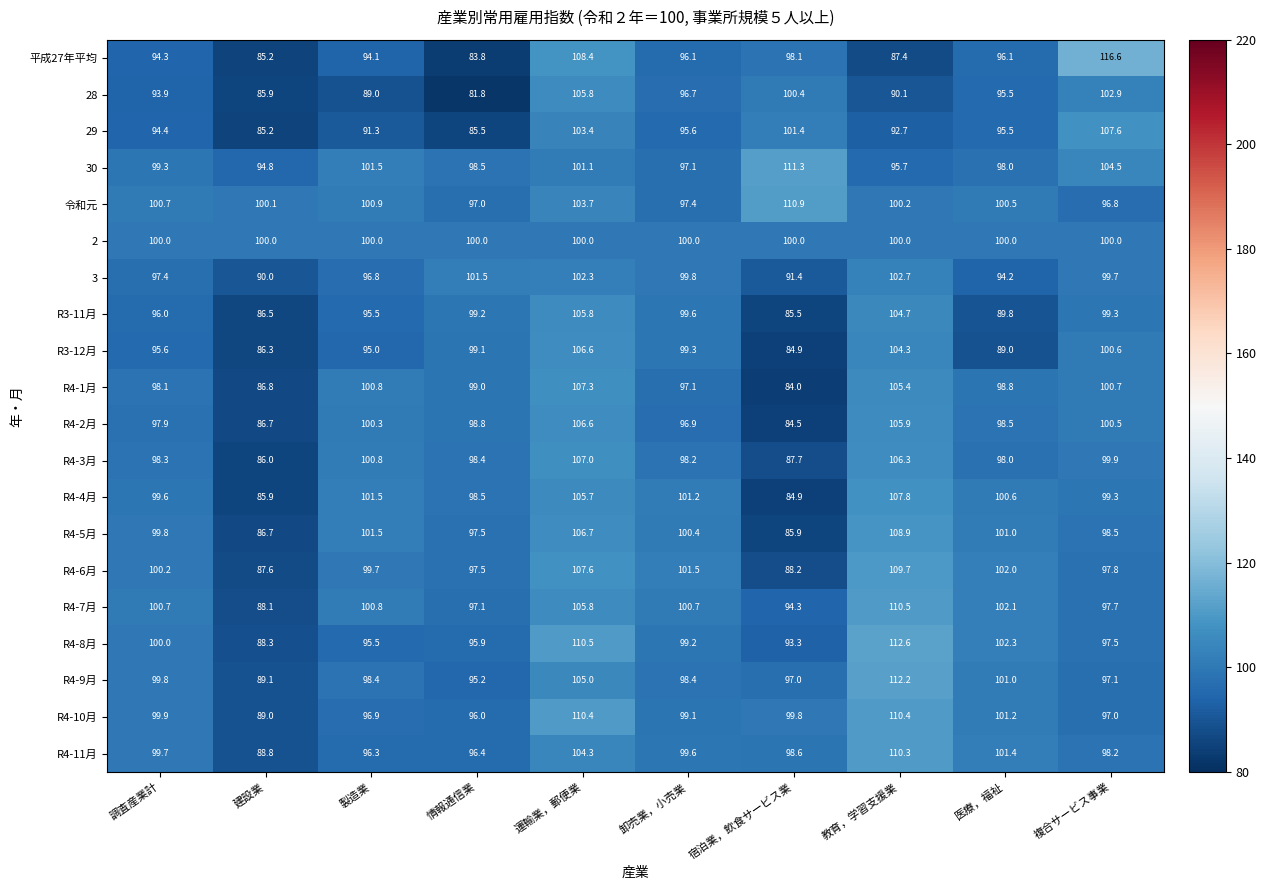

How many distinct data groups are displayed?

20